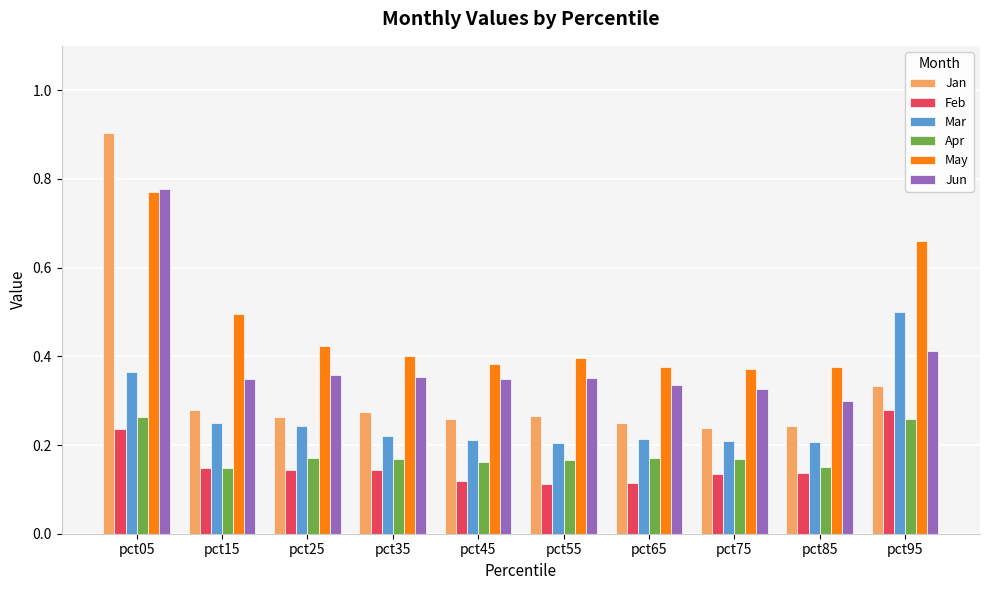

What is the total value across all series at pct35?

1.6